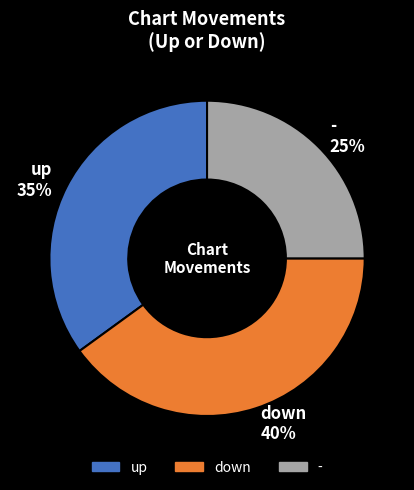

To the nearest percent, what is the difference between the down and - slice percentages?

15%